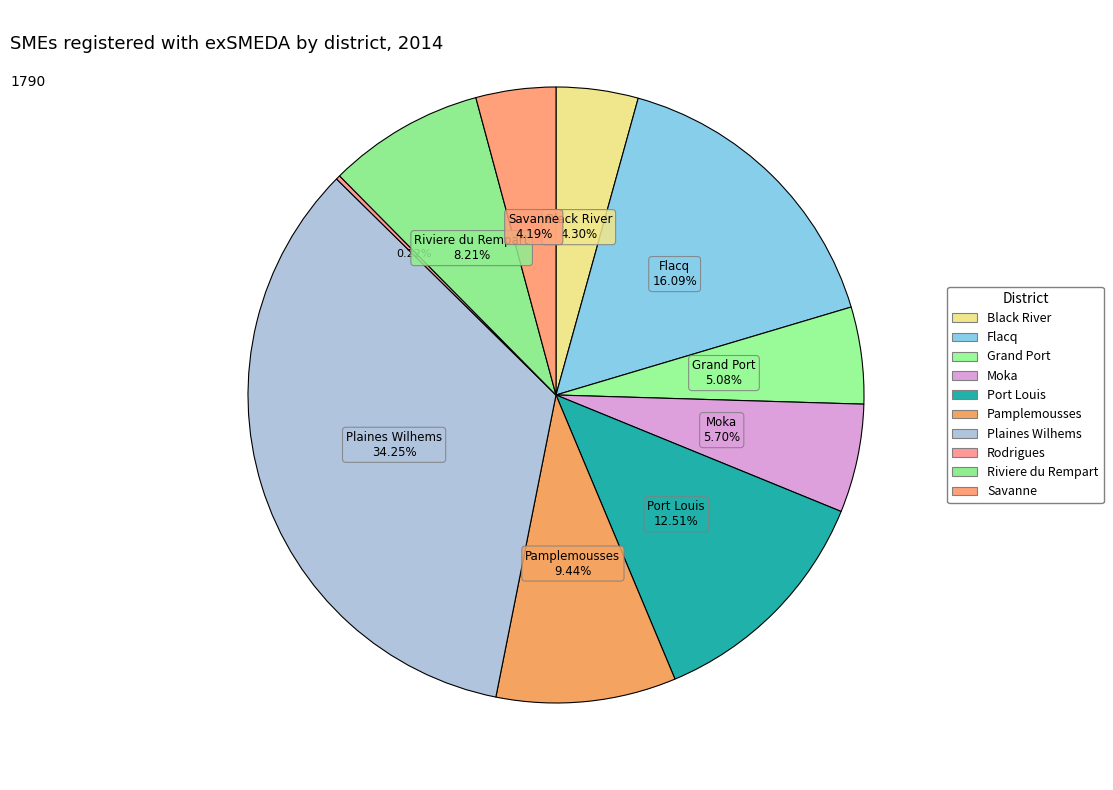

Which slice is the smallest?

Rodrigues